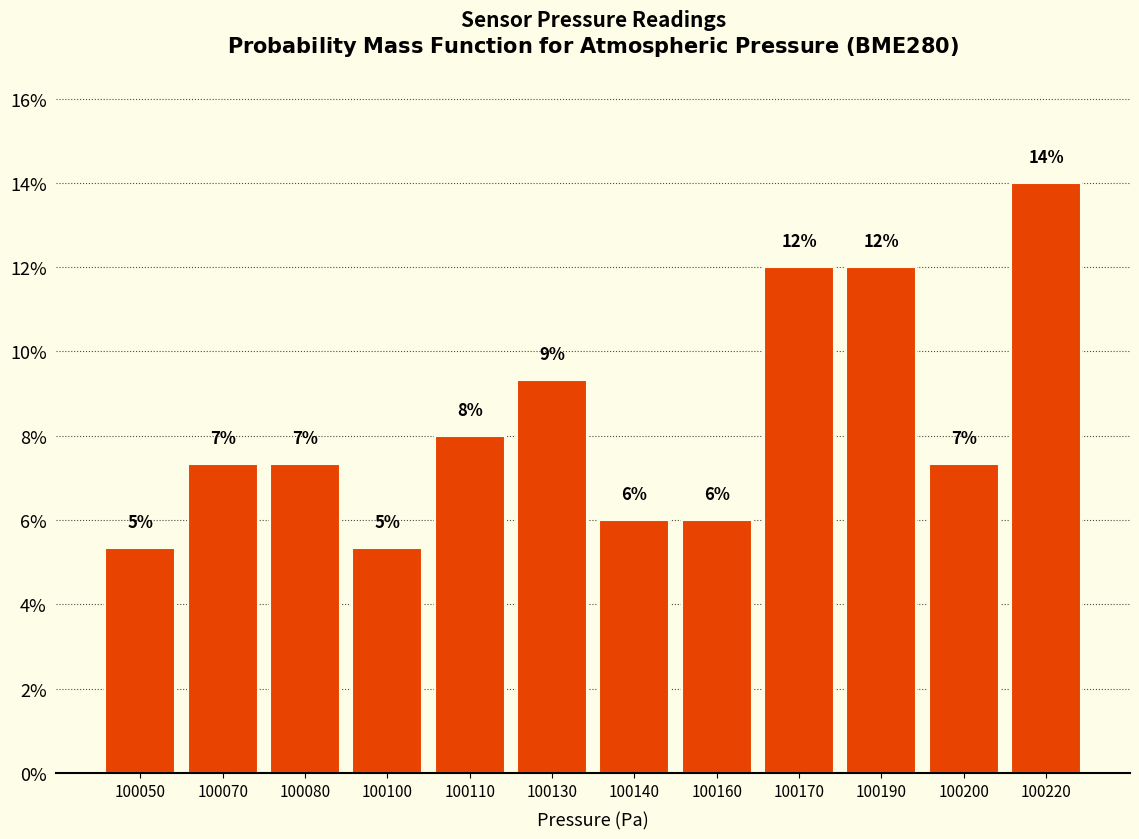

What is the ratio of the value at 100200 to the value at 100100?

1.4